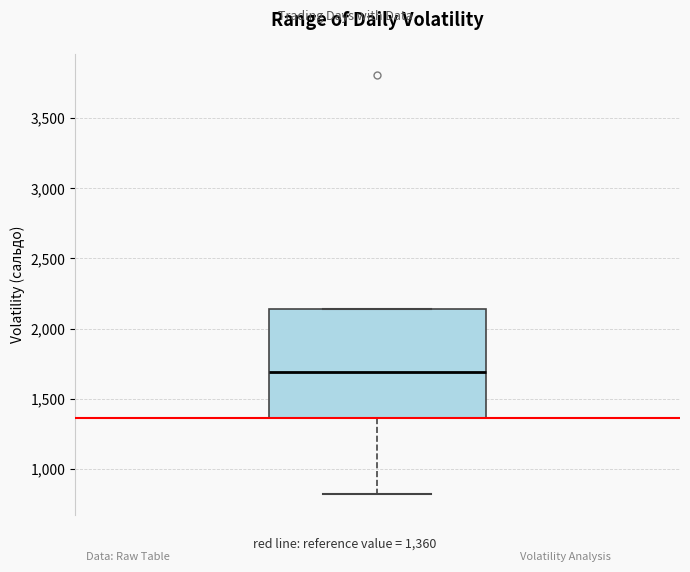

Transcribe this box plot: give where the median line is, the range the box spans, and where the two whiskers end, as read against the y-axis. The values are not printed on the chart, so give them approximately, as read against the axis.

median 1700, box 1350 to 2150, whiskers 800 to 2150